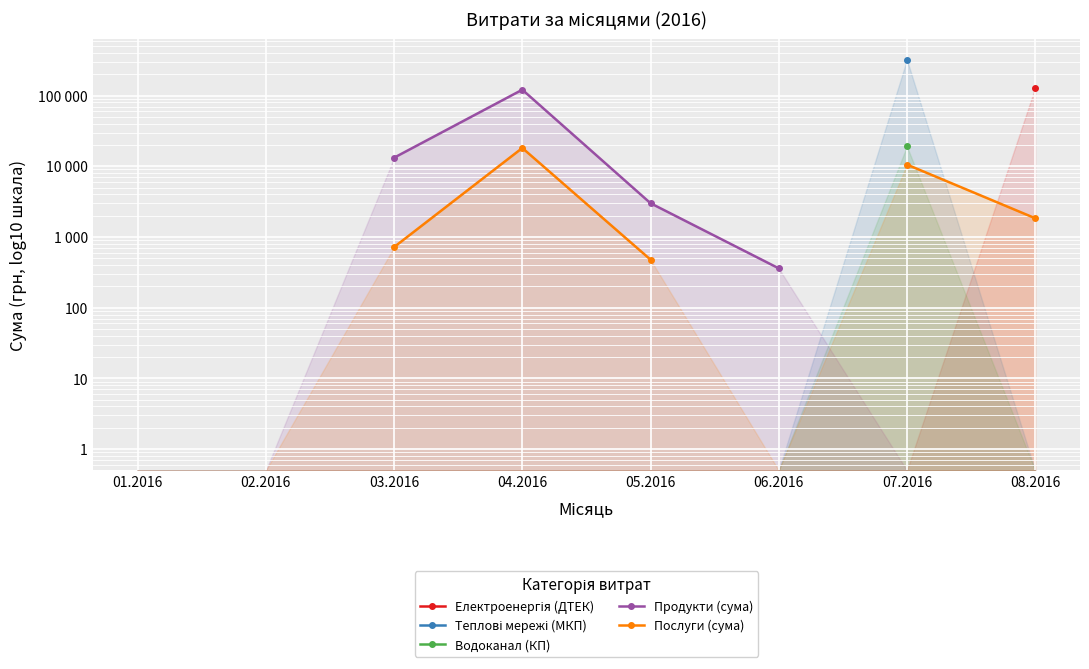

What is the difference between the second highest and second lowest values in the Послуги (сума) series?

241.8